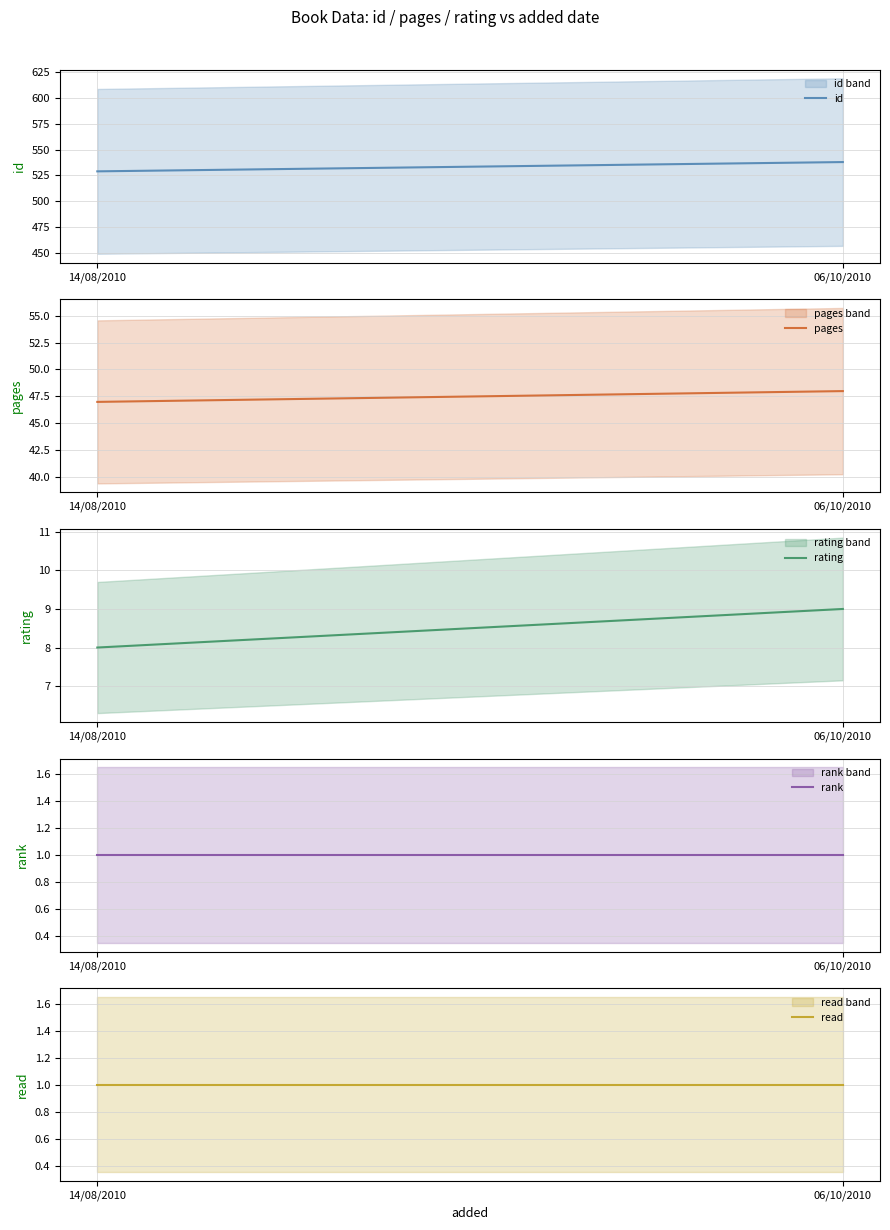

Reading left to right, list all the values displayed in this chart.

id: 14/08/2010=529	06/10/2010=538
pages: 14/08/2010=47	06/10/2010=48
rating: 14/08/2010=8	06/10/2010=9
rank: 14/08/2010=1	06/10/2010=1
read: 14/08/2010=1	06/10/2010=1